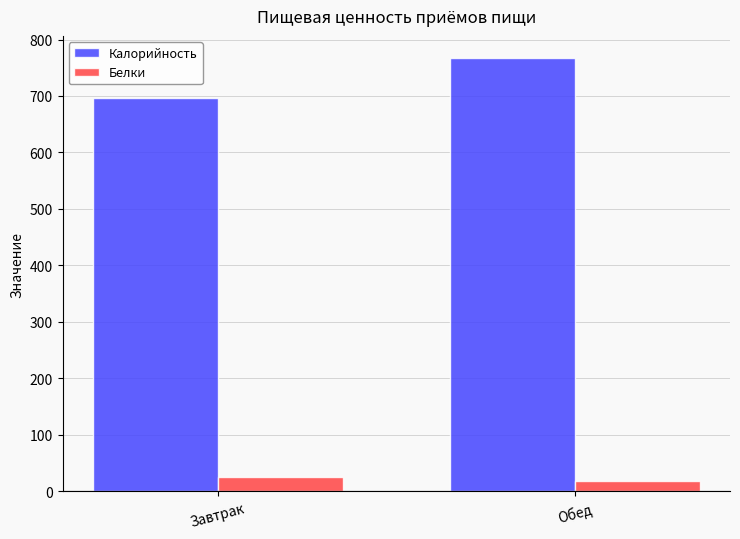

What is the maximum value shown in the chart?

768.0